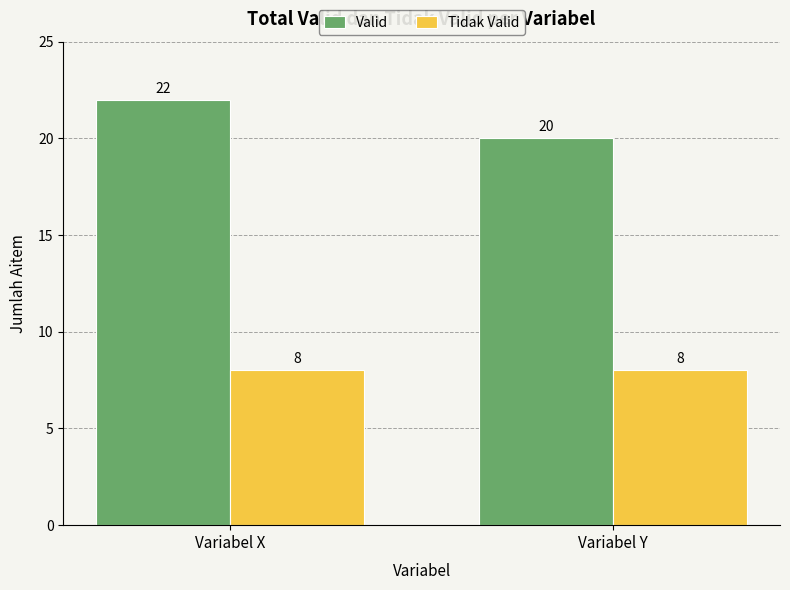

What is the highest value of the Valid series?

22